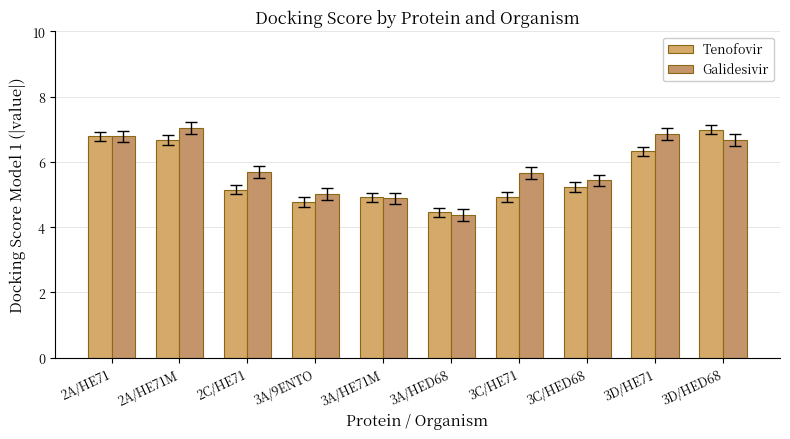

At which category does the chart reach its minimum across all series?

3A/HED68